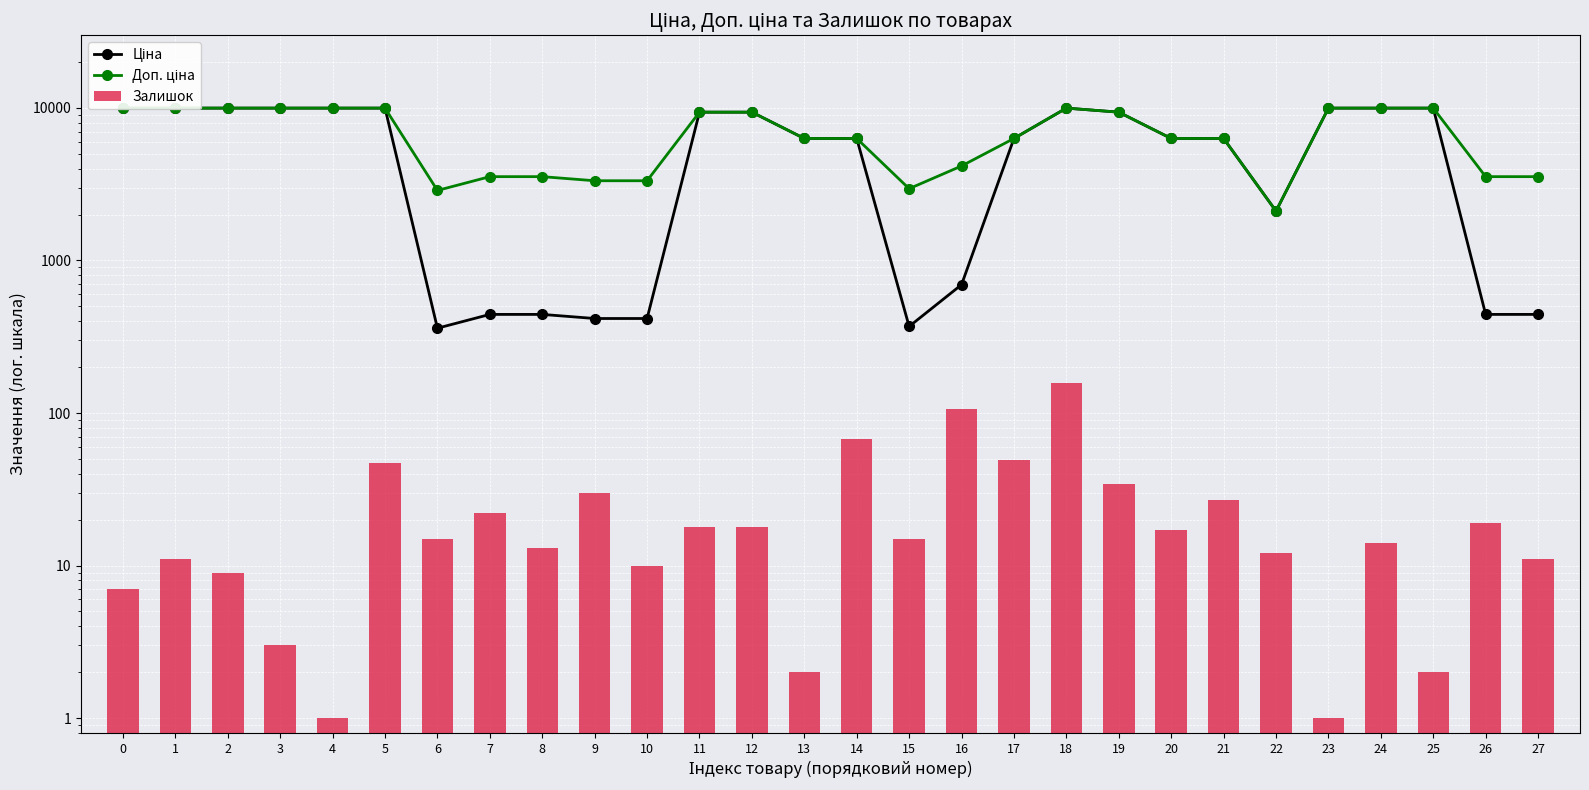

What is the difference between the Залишок values at 0 and 1?

4.0